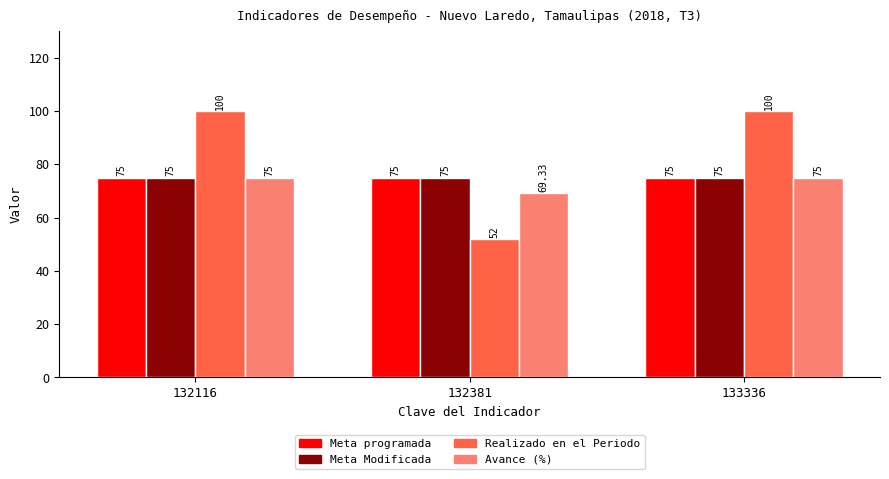

Which series has the widest spread of values?

Realizado en el Periodo